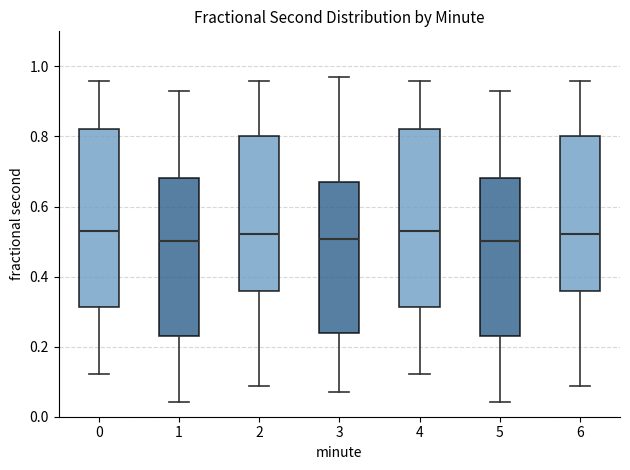

Reading left to right, read every box against the y-axis: the position of its median line, the range the box covers, and the ends of its whiskers. The values are not printed on the chart, so give them approximately, as read against the axis.

0: median 0.52, box 0.32 to 0.82, whiskers 0.12 to 0.96
1: median 0.50, box 0.24 to 0.68, whiskers 0.04 to 0.92
2: median 0.52, box 0.36 to 0.80, whiskers 0.08 to 0.96
3: median 0.50, box 0.24 to 0.66, whiskers 0.08 to 0.96
4: median 0.52, box 0.32 to 0.82, whiskers 0.12 to 0.96
5: median 0.50, box 0.24 to 0.68, whiskers 0.04 to 0.92
6: median 0.52, box 0.36 to 0.80, whiskers 0.08 to 0.96